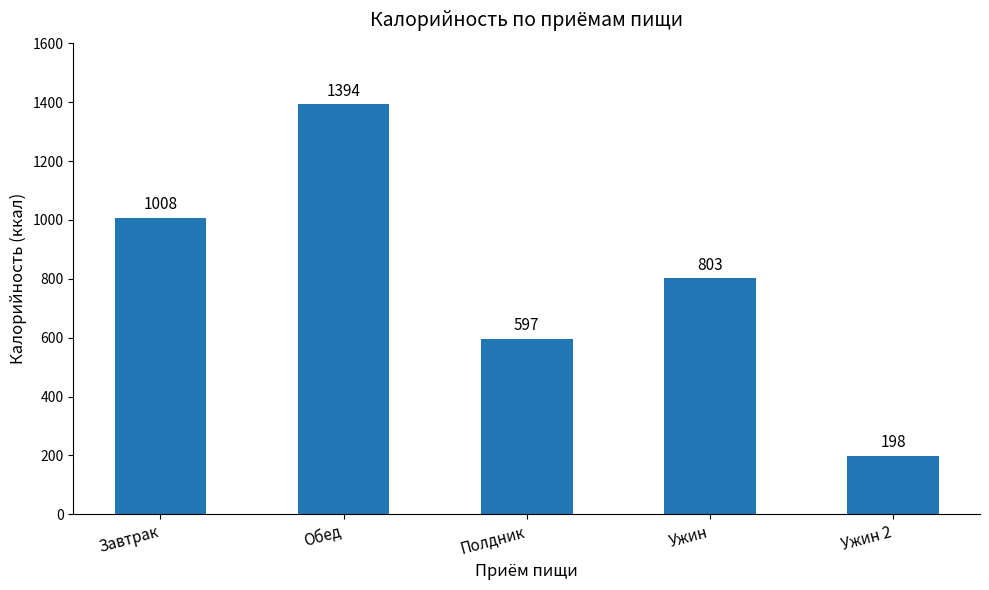

Which has a higher value, Ужин or Обед?

Обед